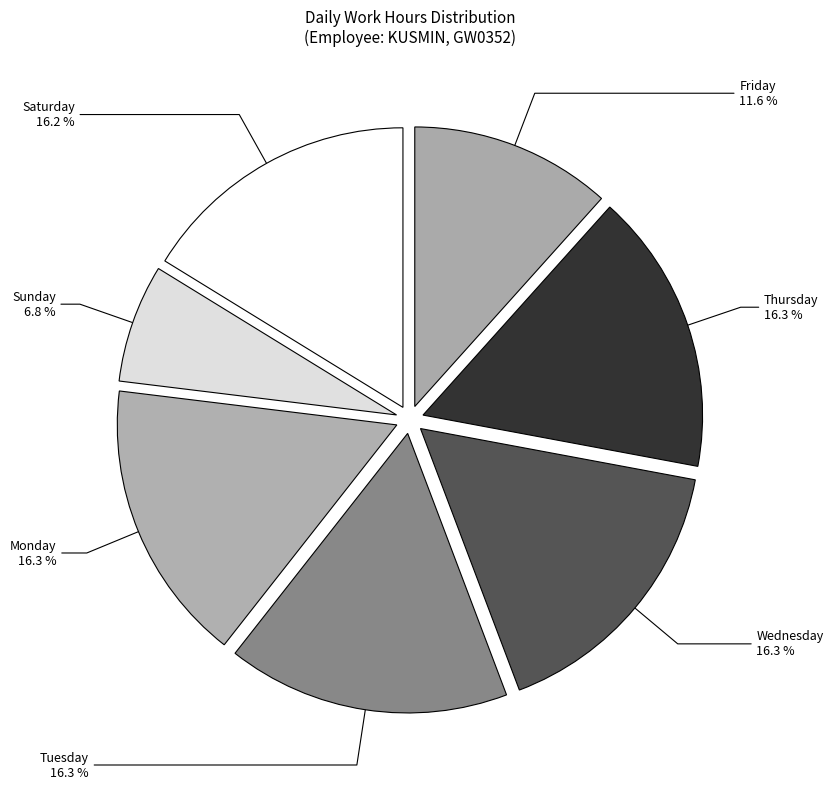

How many slices are in this pie chart?

7